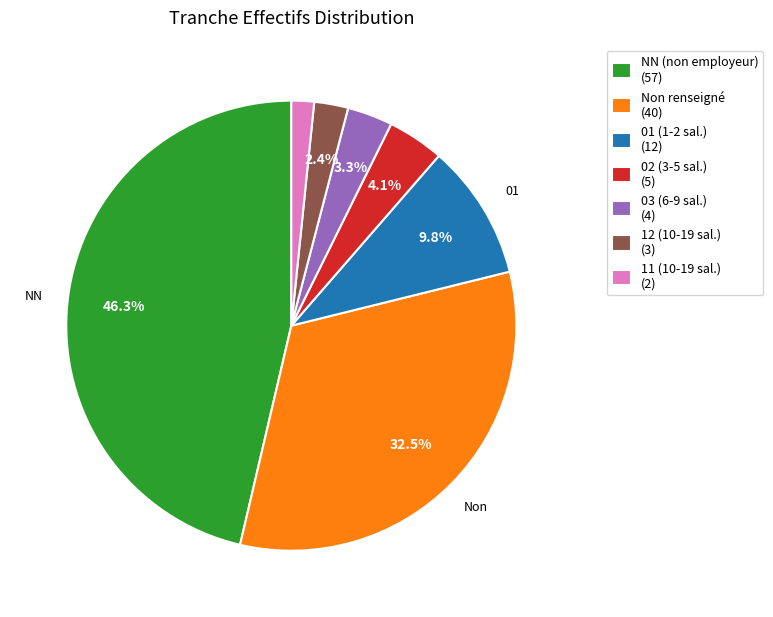

Does any single category account for the majority?

No